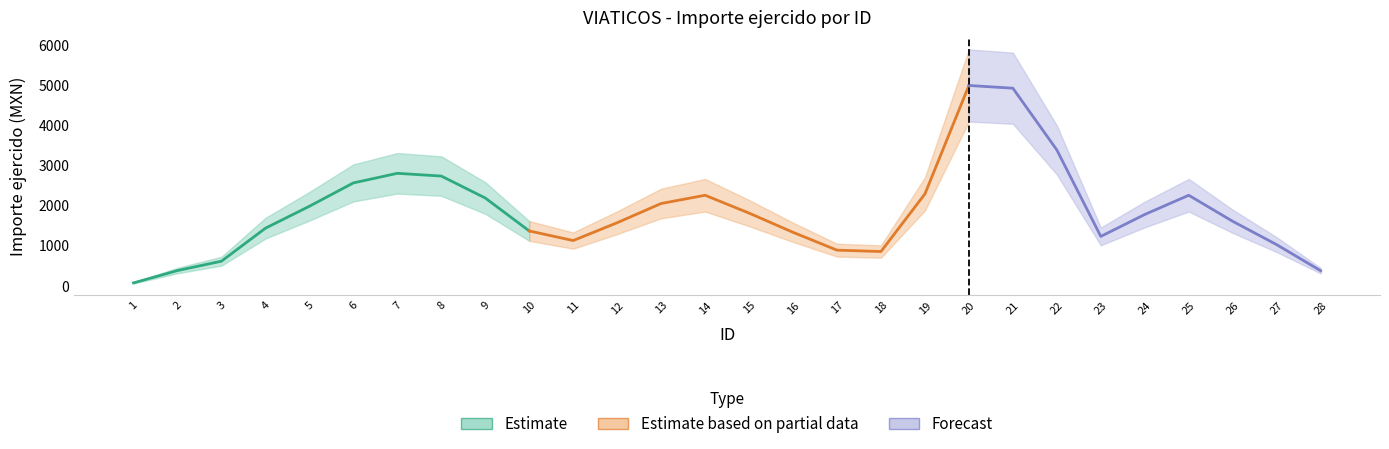

Between 9 and 16, which is larger?

9